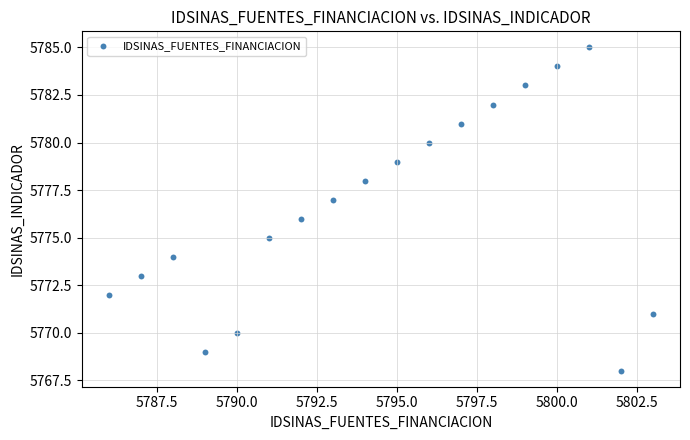

What is the range of Y values (max minus min)?

17